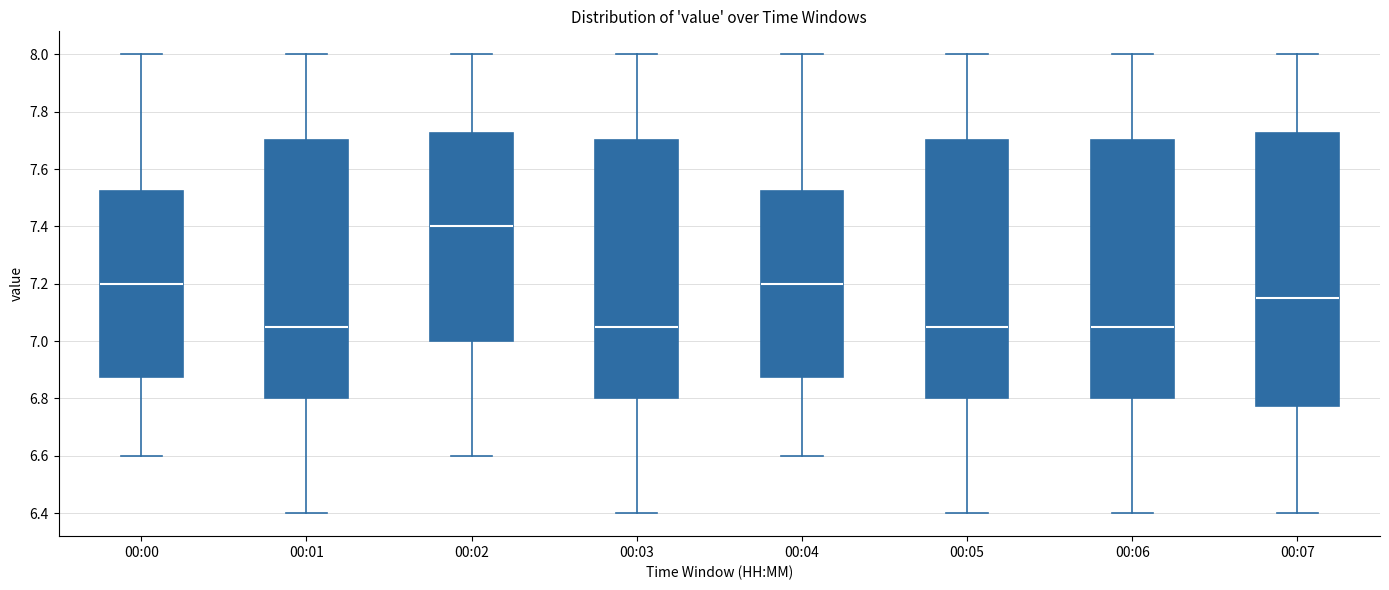

Comparing the boxes themselves (not the whiskers), which one is the tallest?

00:07